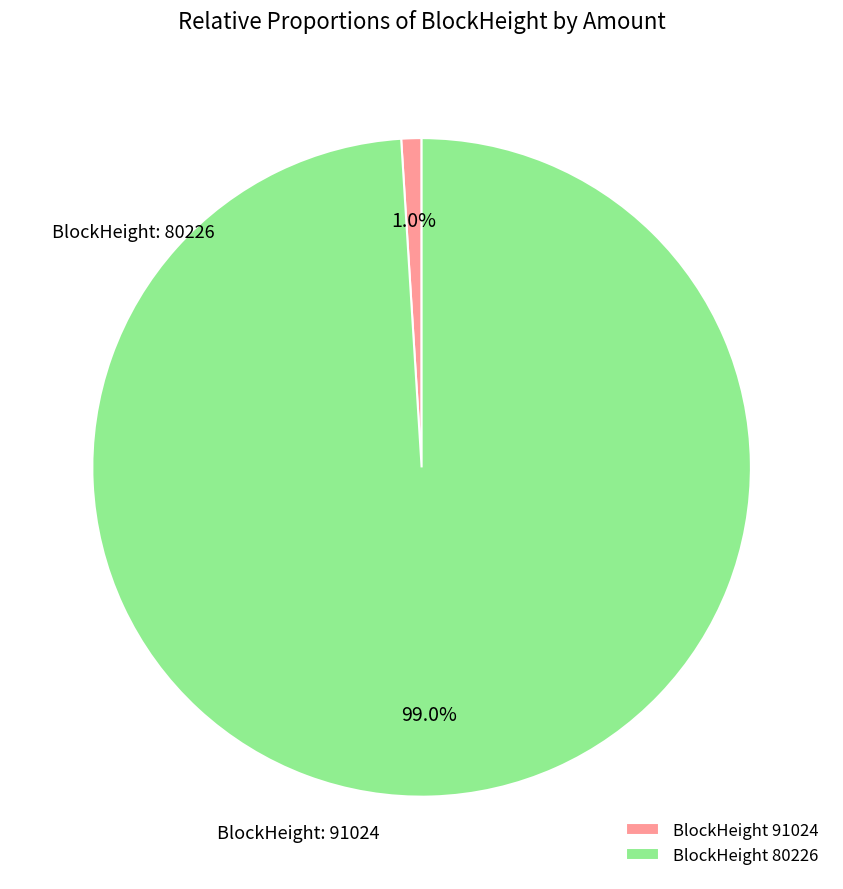

How many slices are in this pie chart?

2